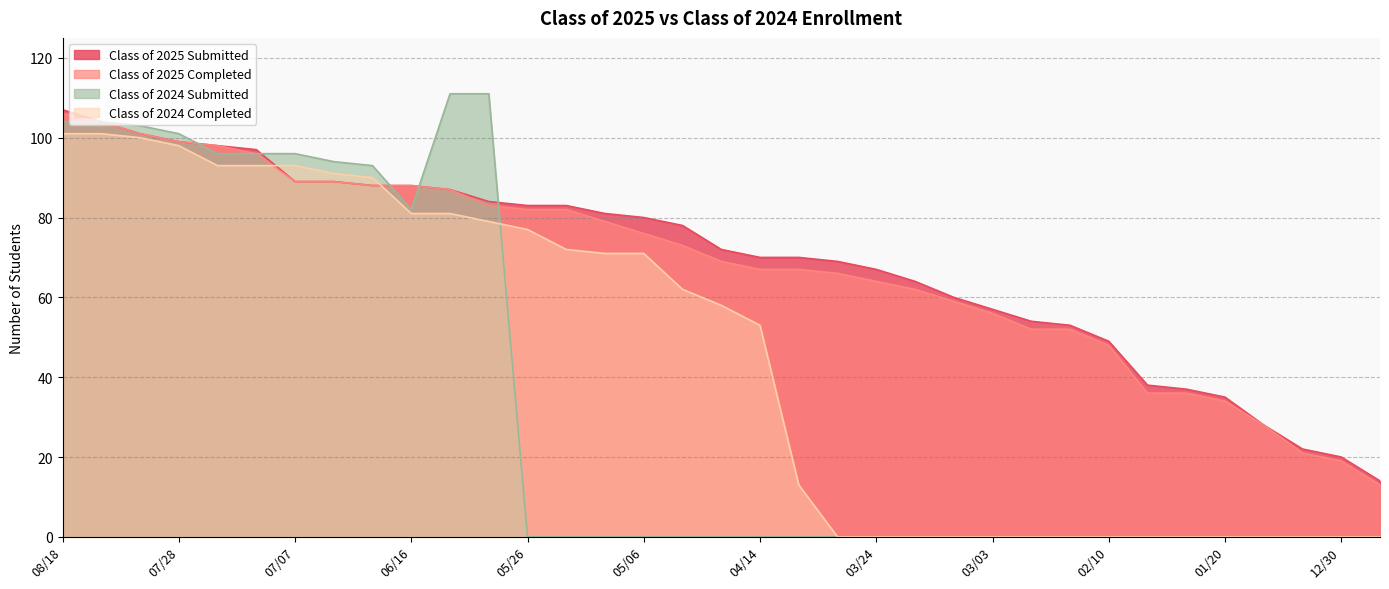

Is it true that Class of 2025 Submitted equals 90 at 03/31?

False